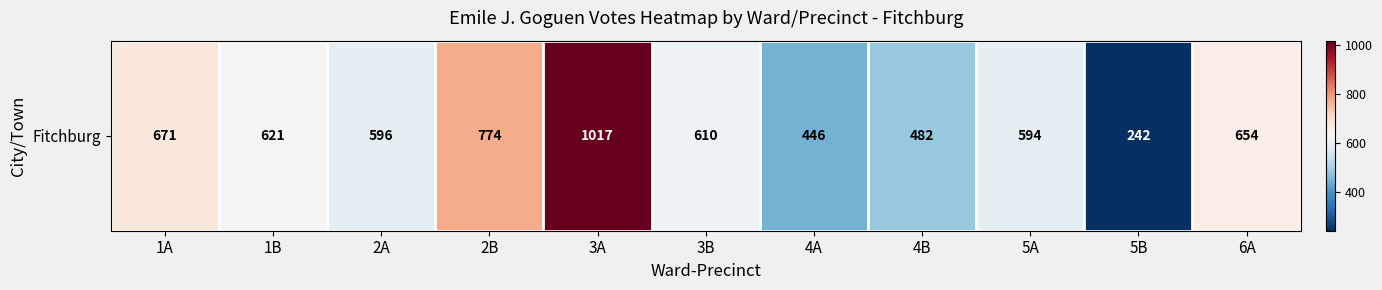

True or false: the data shows 524 at 2B.

False